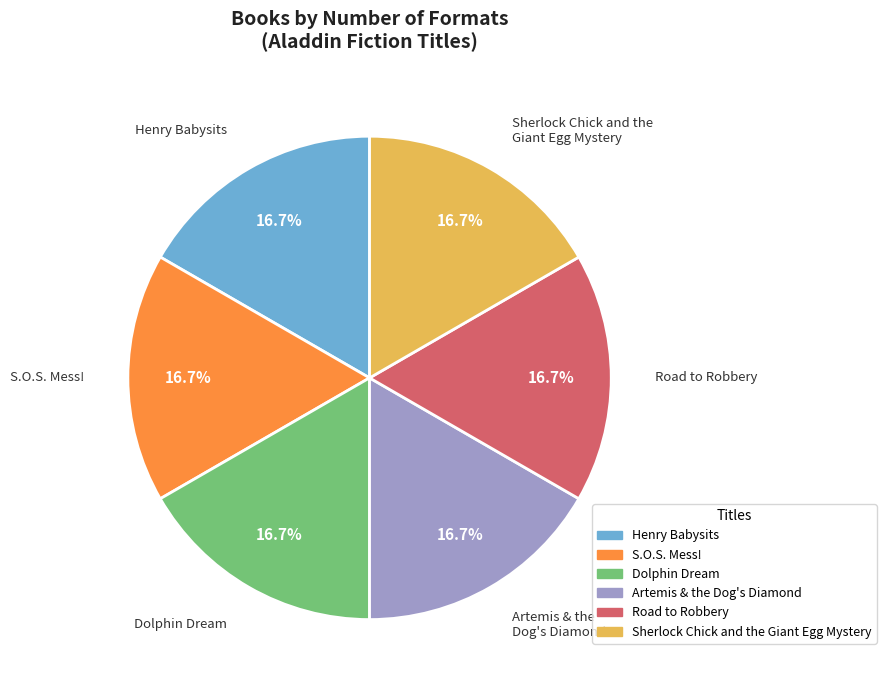

Does any single category account for the majority?

No